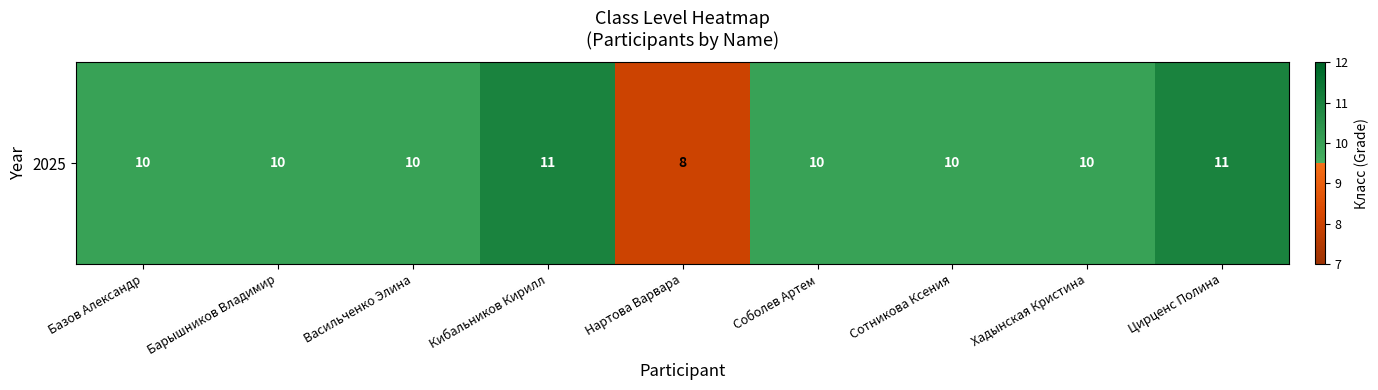

The chart shows a value of 11 at Цирценс Полина. True or false?

True